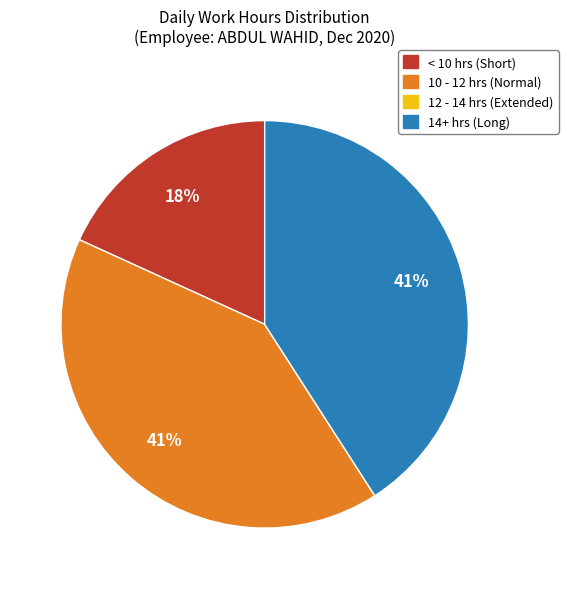

To the nearest percent, what is the difference between the largest and smallest slice percentages?

41%